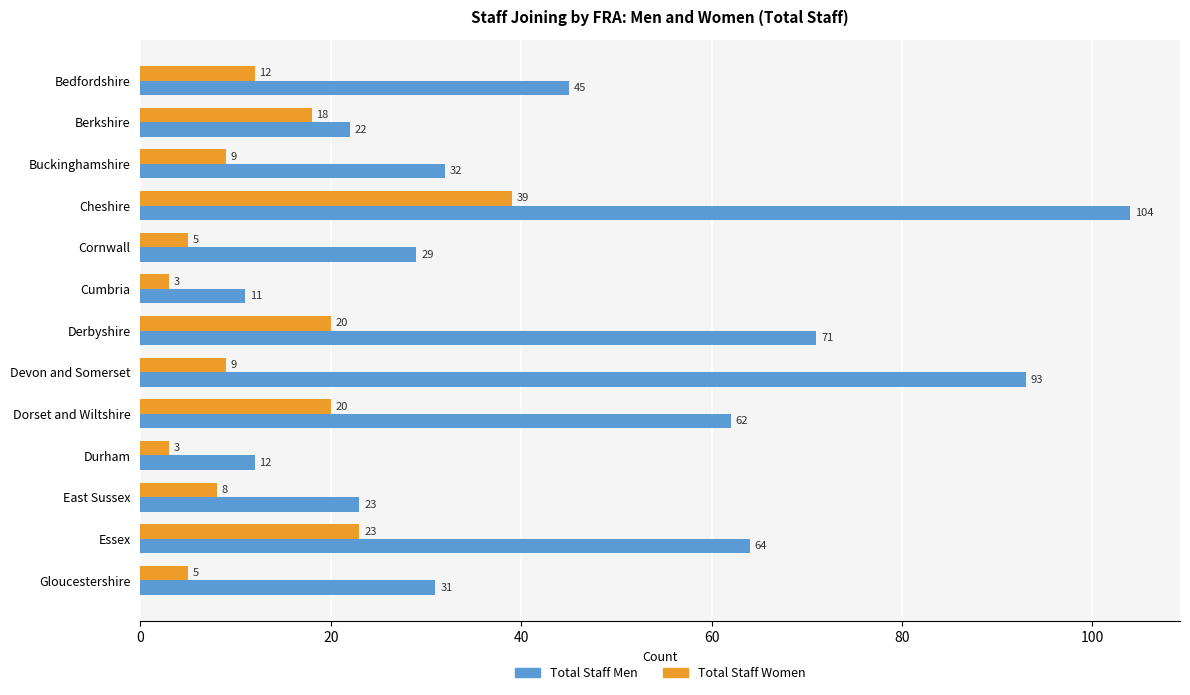

The Total Staff Men series shows 28 at Essex. True or false?

False